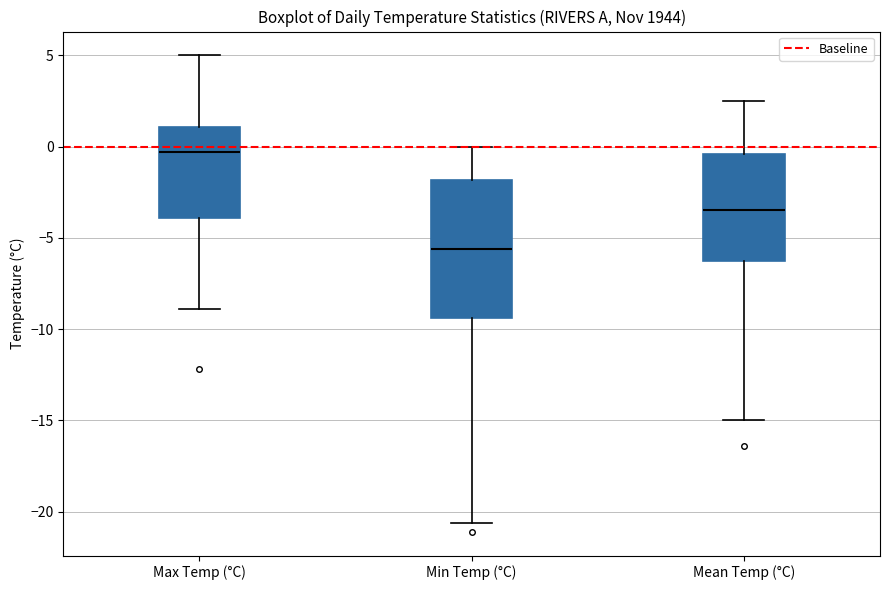

Which box has the highest median line?

Max Temp (°C)